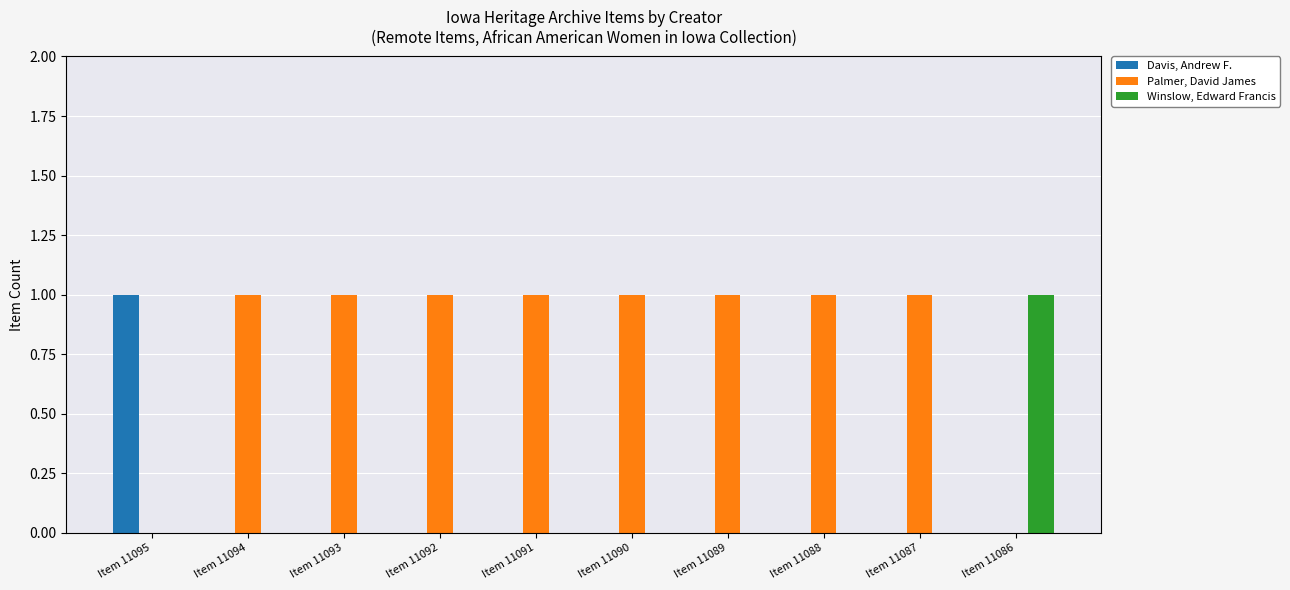

What is the spread (max minus min) of values at Item 11094?

1